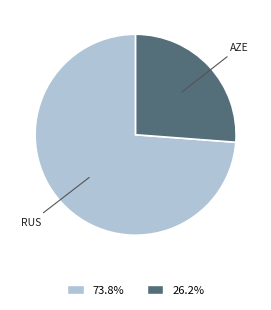

Do 73.8% and 26.2% together represent more than half of the pie?

Yes